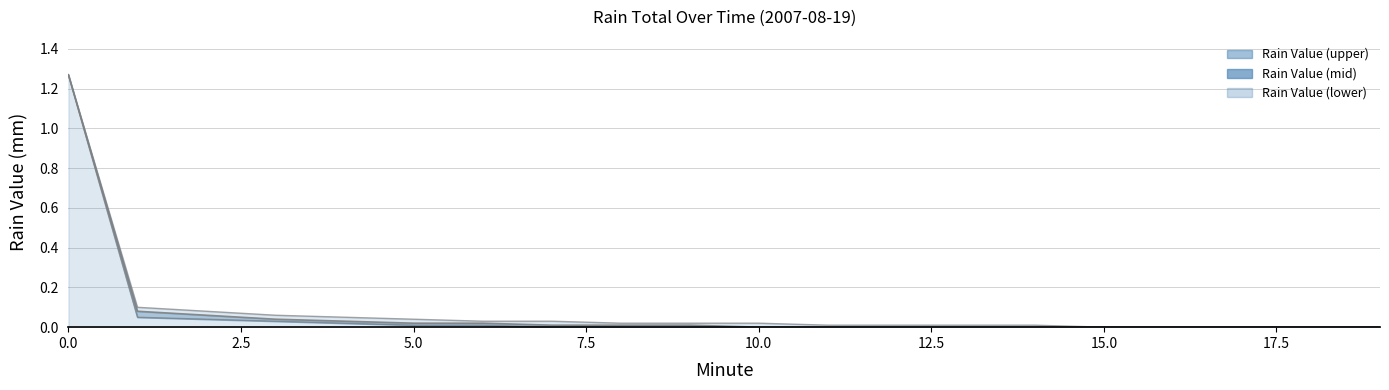

True or false: Rain Value (lower) has a value of 1.7 at 0.

False